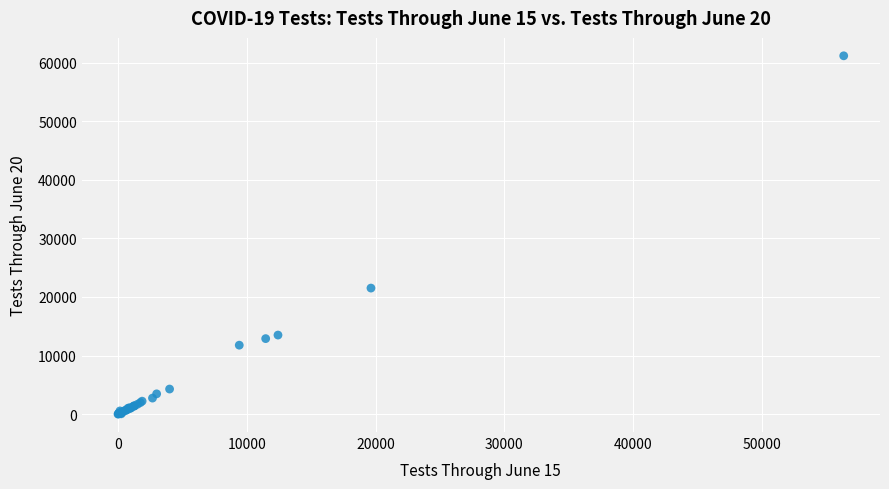

What Y value in the scatter plot is closest to 30576?

21510